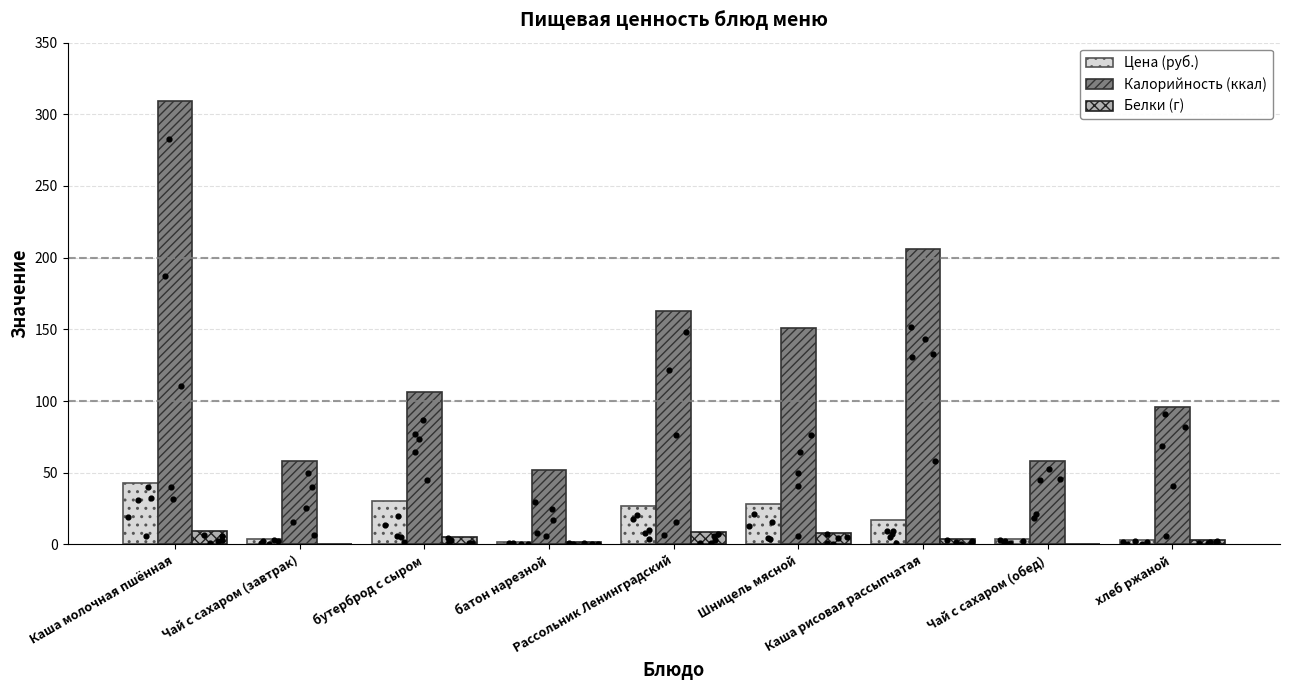

At which category is the sum across all series the highest?

Каша молочная пшённая